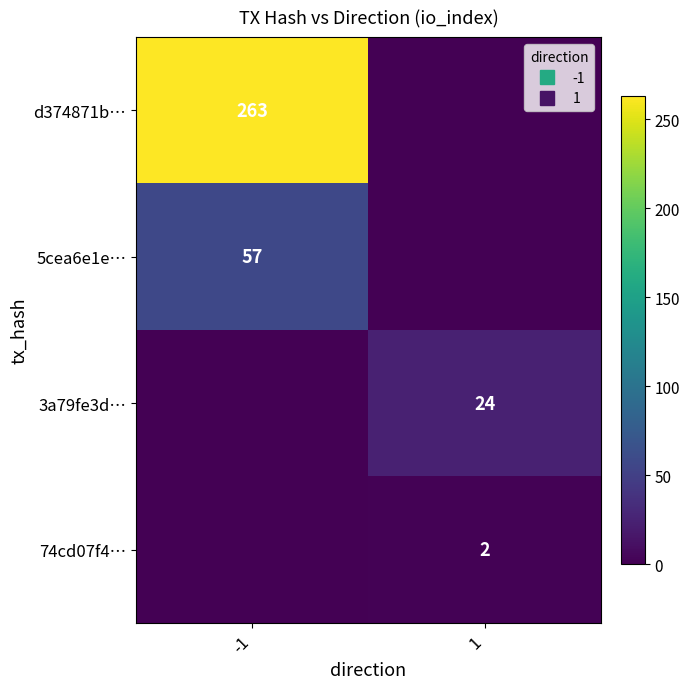

At which category does the chart reach its peak across all series?

-1